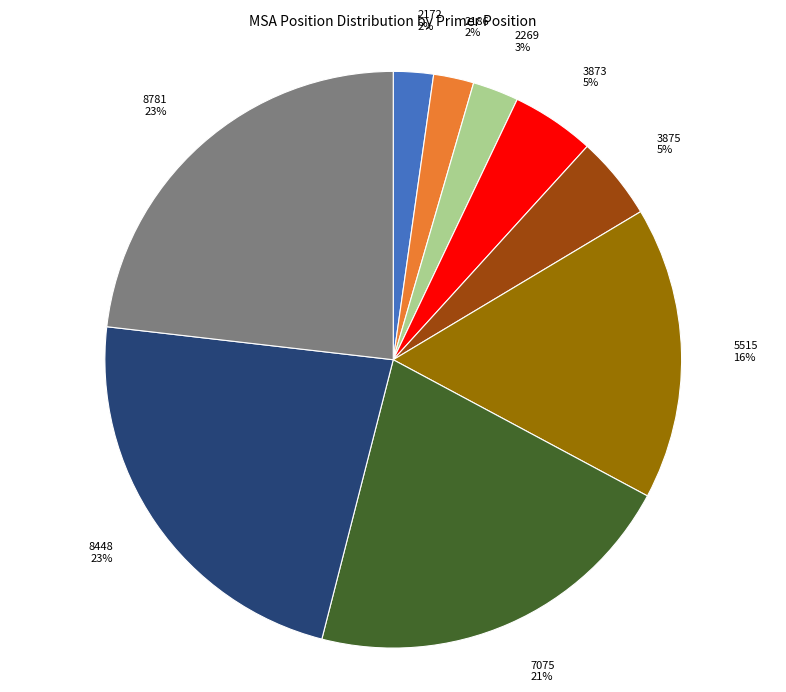

Is there any slice that represents more than half of the pie?

No